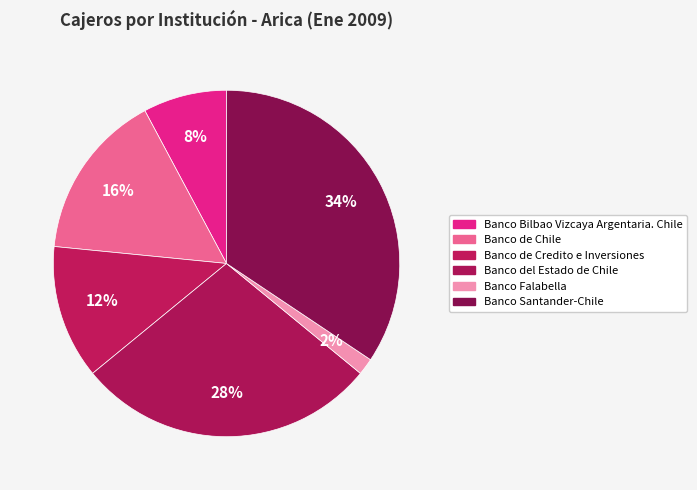

Is it true that Banco Santander-Chile is 48% of the pie?

False